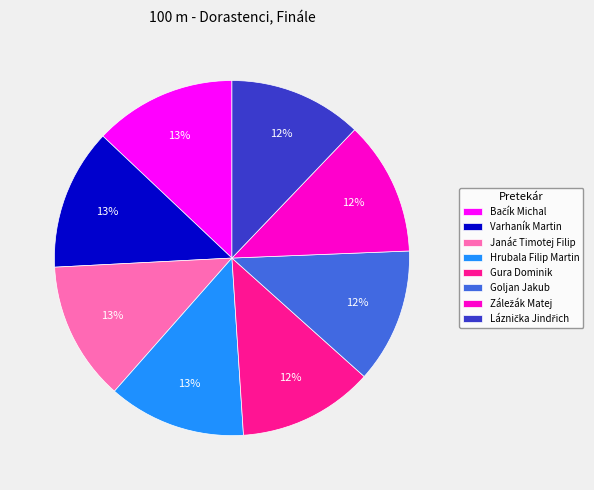

To the nearest percent, what portion does Hrubala Filip Martin represent?

13%